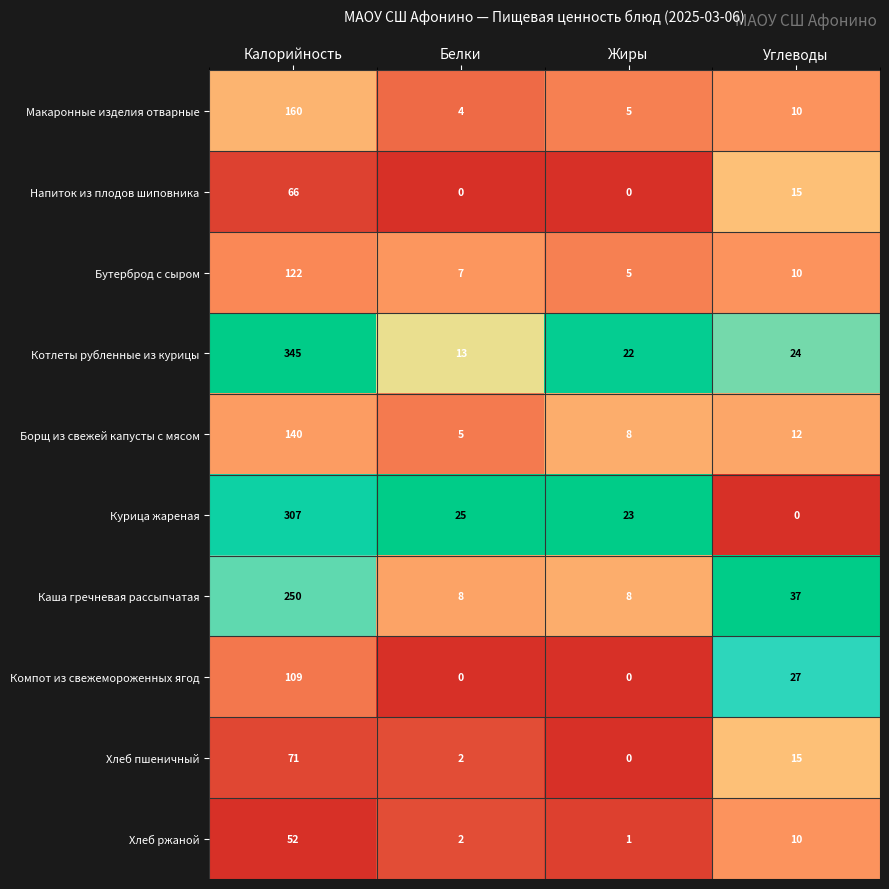

At how many categories does at least one series exceed 0?

4